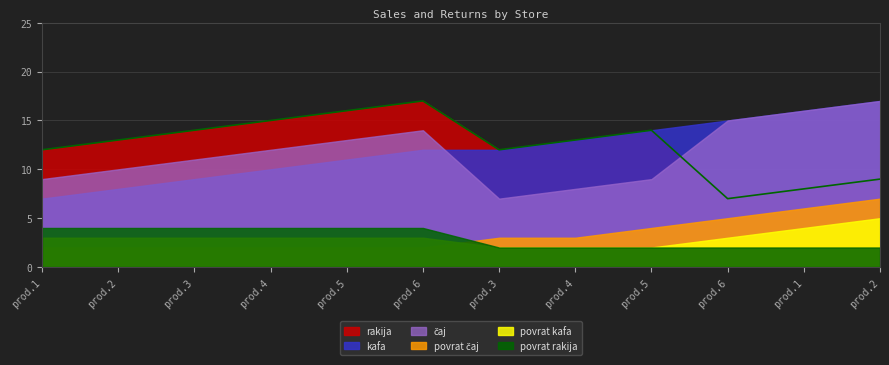

Which category has the lowest value in the kafa series?

prod.1